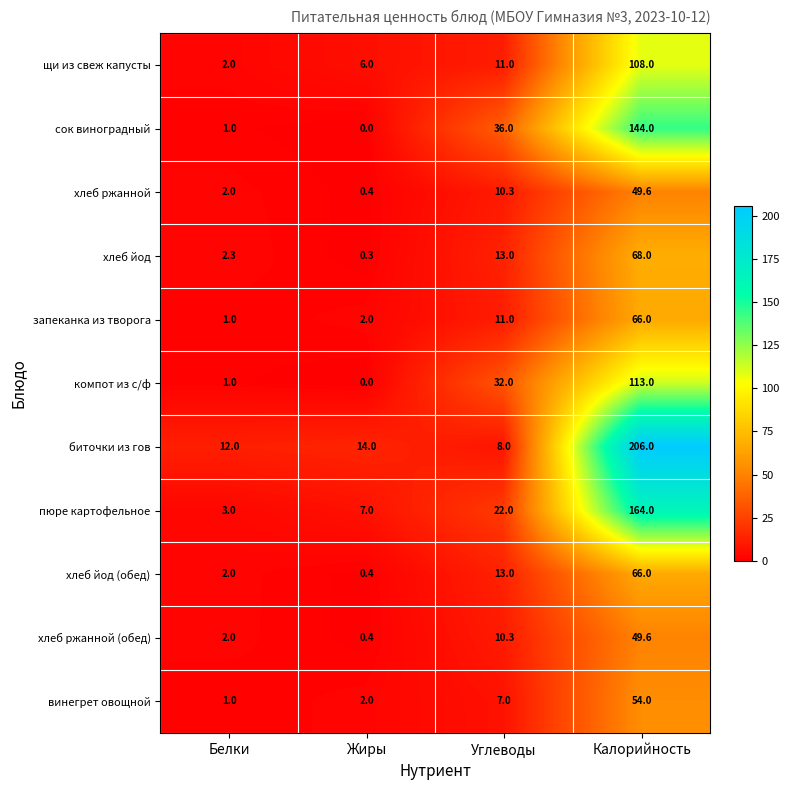

The value of компот из с/ф at Жиры is 0.0. True or false?

True